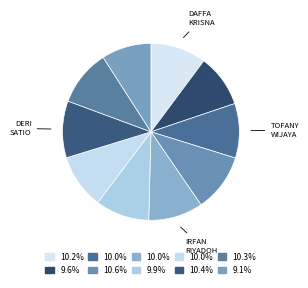

Count the number of slices in the pie.

10